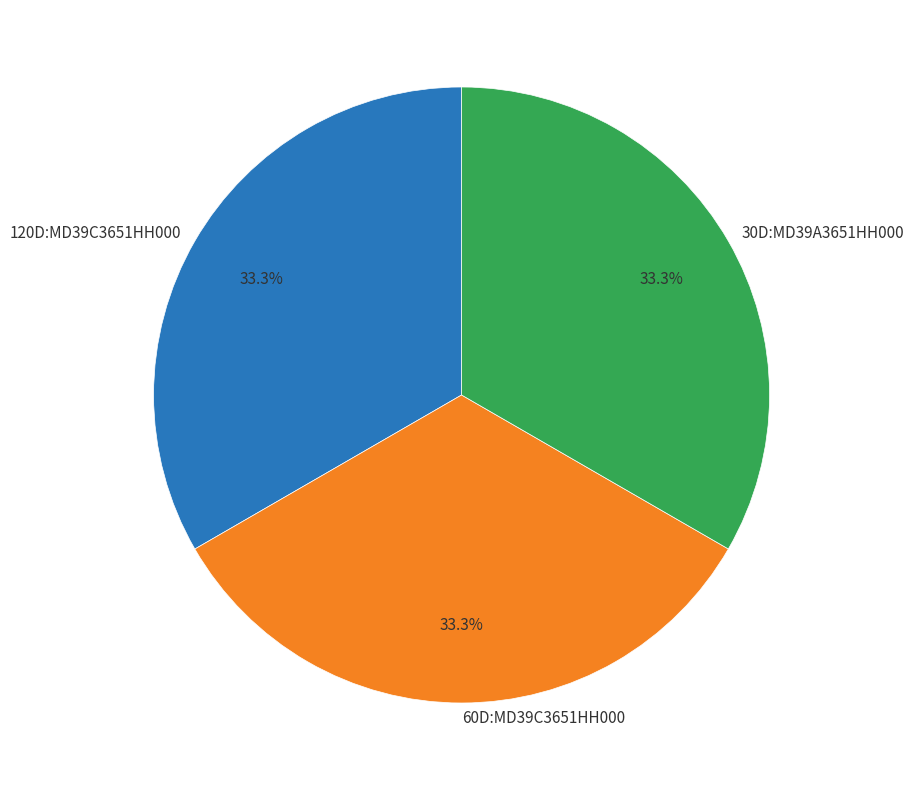

What is the total percentage of 120D:MD39C3651HH000 and 60D:MD39C3651HH000?

66.7%